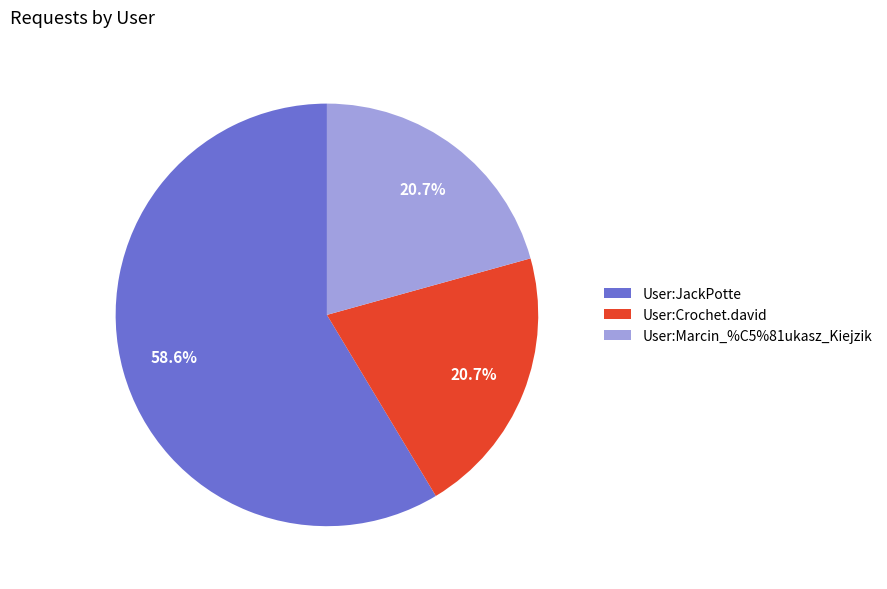

Which slice is the largest?

User:JackPotte